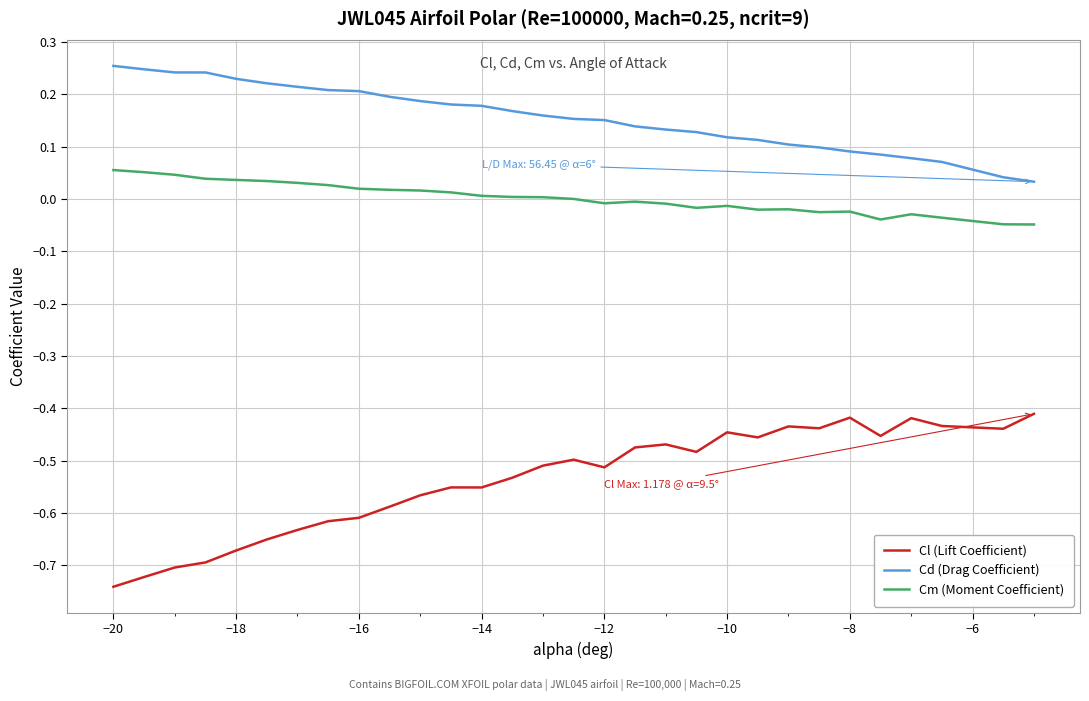

List the series in order of their peak value, lowest first.

Cl (Lift Coefficient), Cm (Moment Coefficient), Cd (Drag Coefficient)